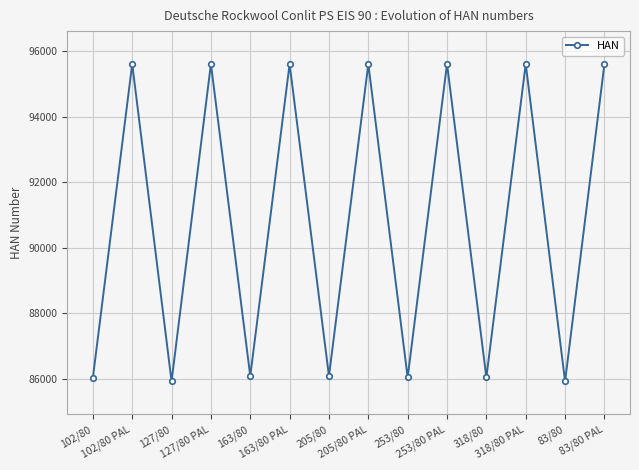

What is the maximum value shown in the chart?

95608